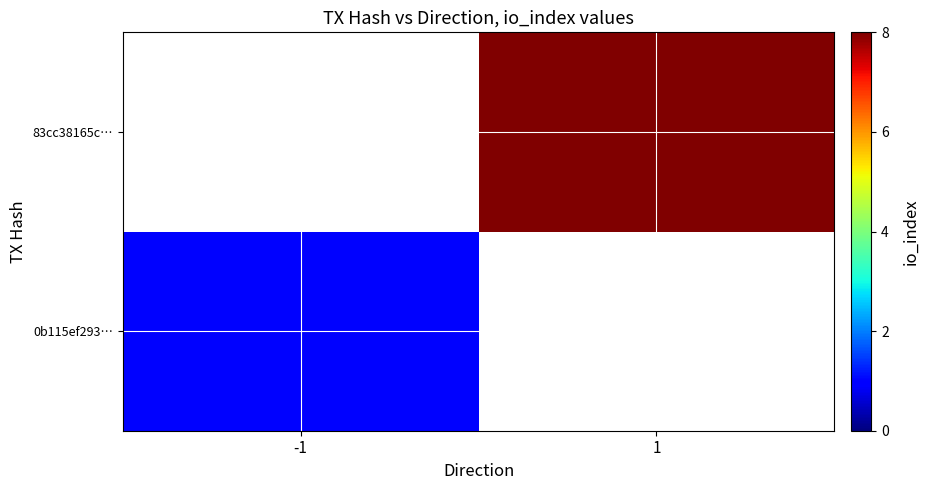

Count the number of categories in the chart.

2